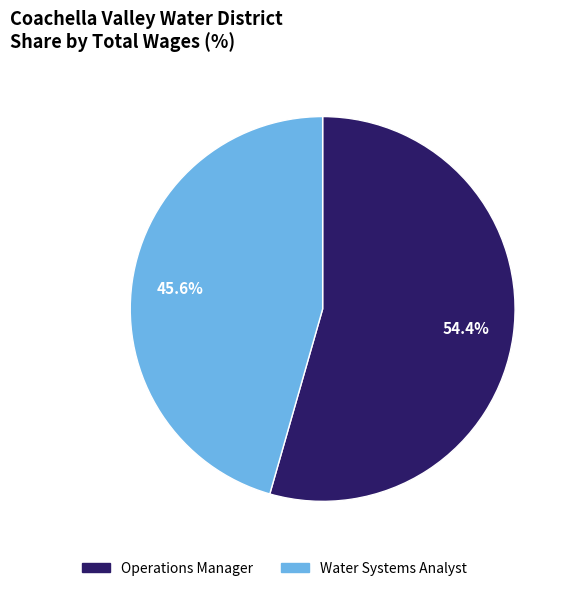

Which category has the biggest portion of the pie?

Operations Manager